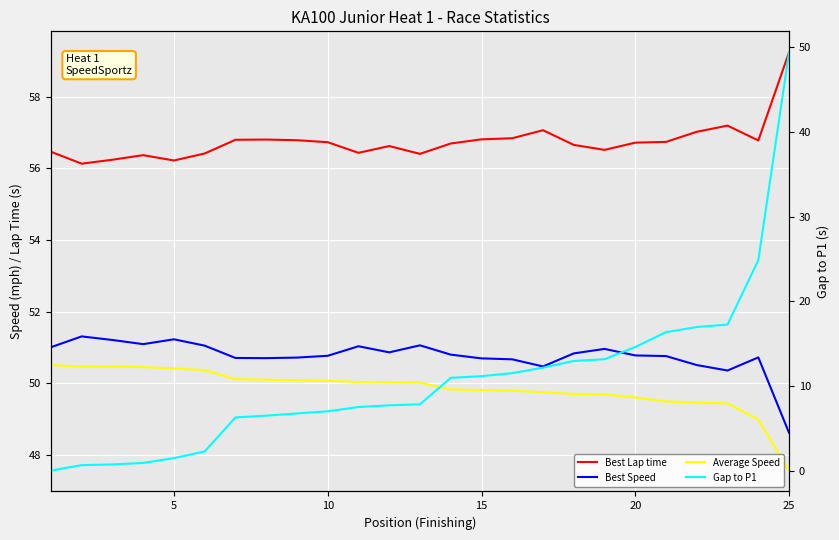

True or false: Gap to P1 and Best Lap time cross at least once.

False